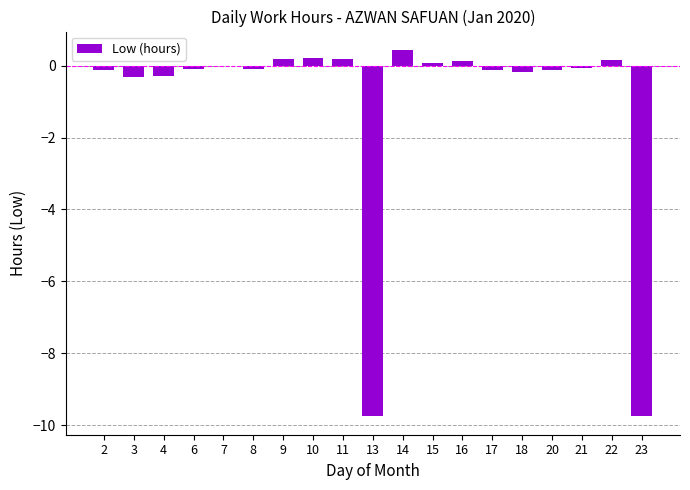

What is the maximum value shown in the chart?

0.4